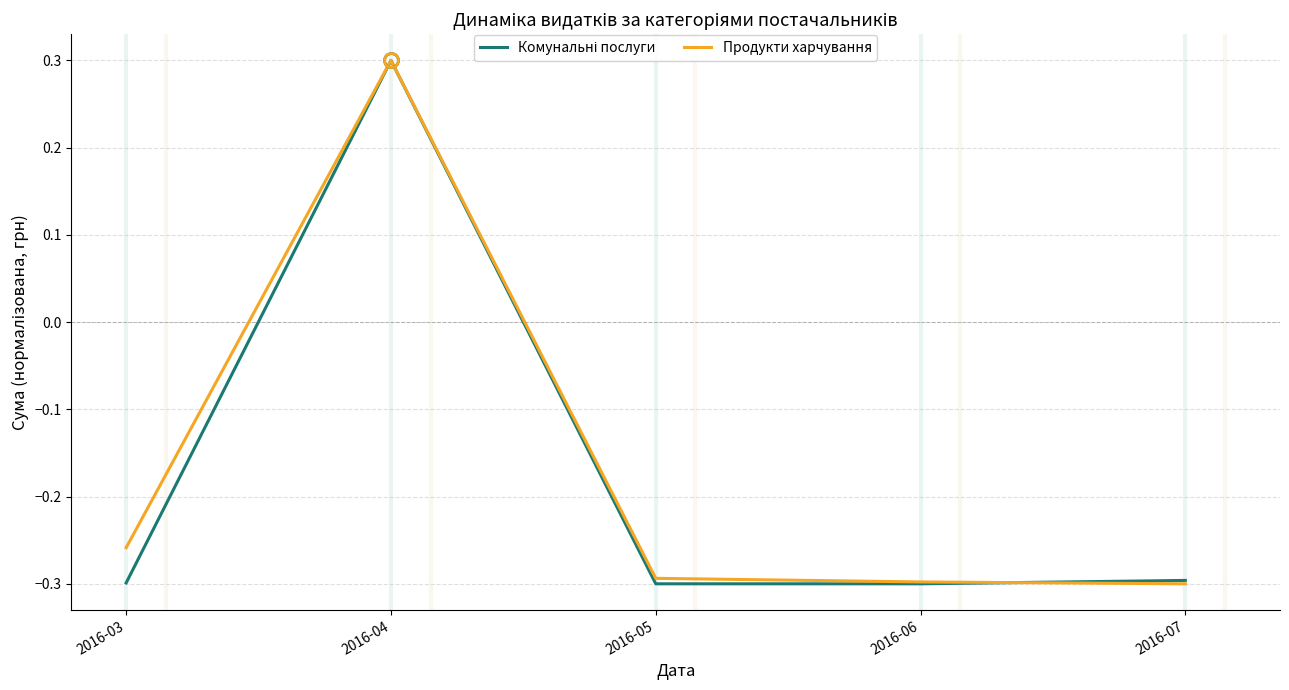

In Продукти харчування, how many points are higher than both neighbors (excluding endpoints)?

1